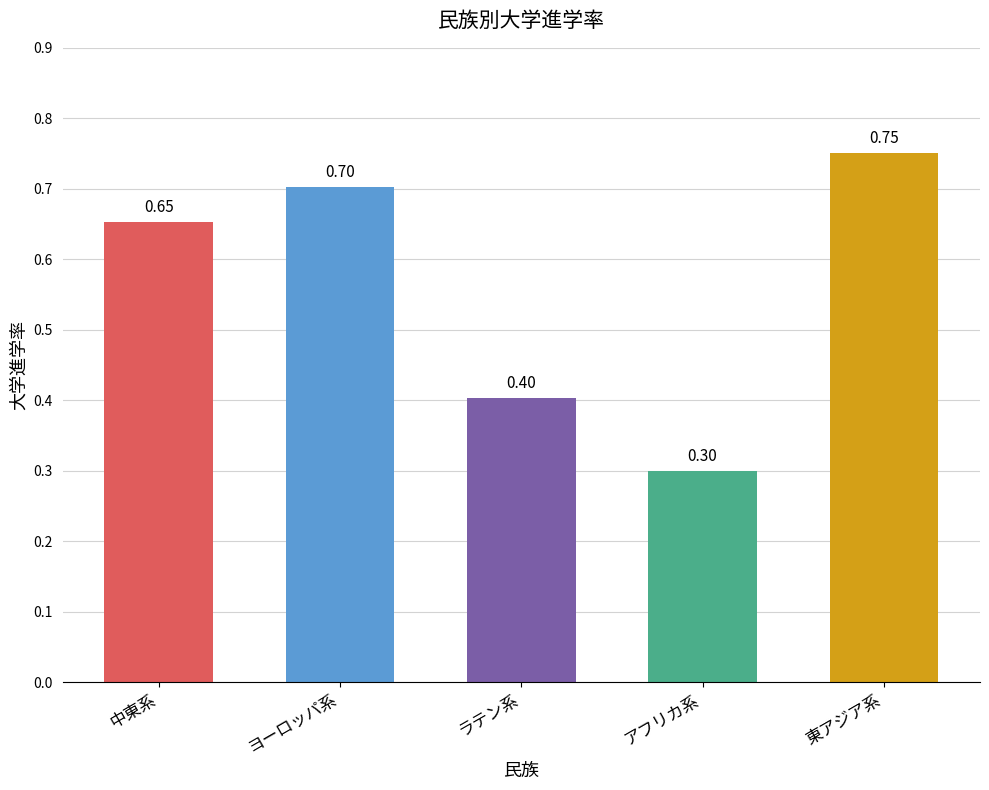

What is the smallest value displayed?

0.3